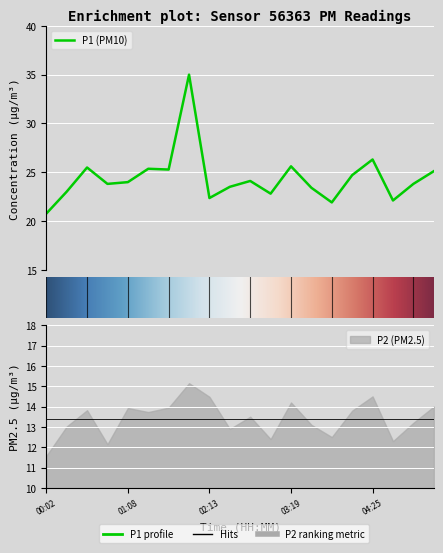

List the labels in order of value, largest first.

01:56, 04:25, 03:19, 00:35, 01:22, 01:39, 05:14, 04:08, 02:46, 01:08, 00:51, 04:58, 02:29, 03:35, 00:18, 03:02, 02:13, 04:41, 03:52, 00:02